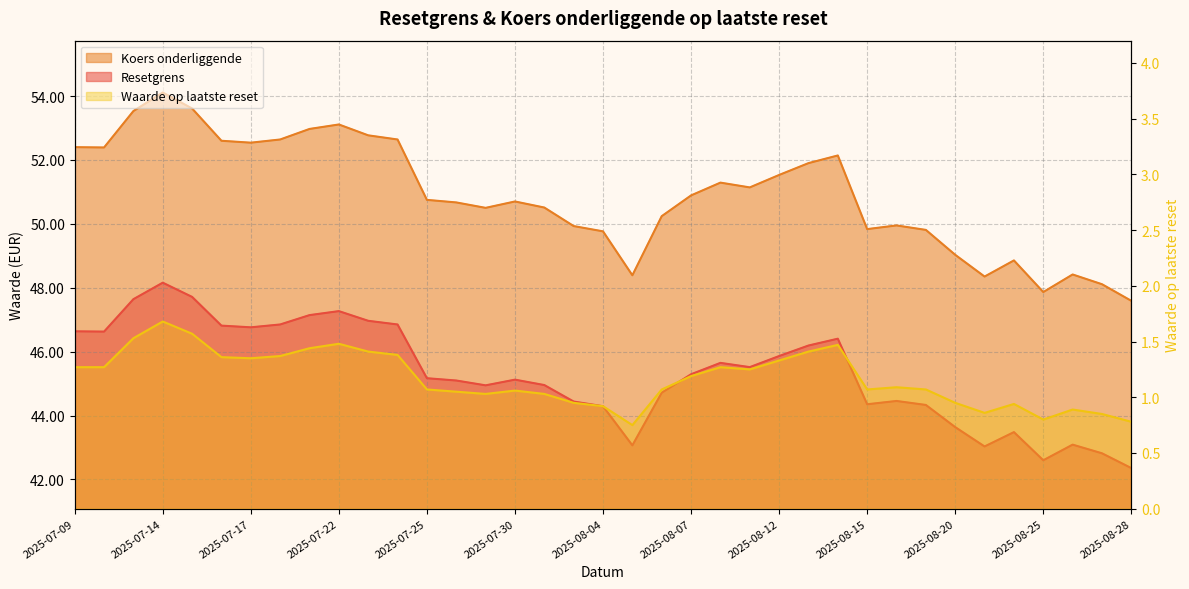

At 2025-08-20, list the series in order from smallest to largest.

Waarde op laatste reset, Resetgrens, Koers onderliggende